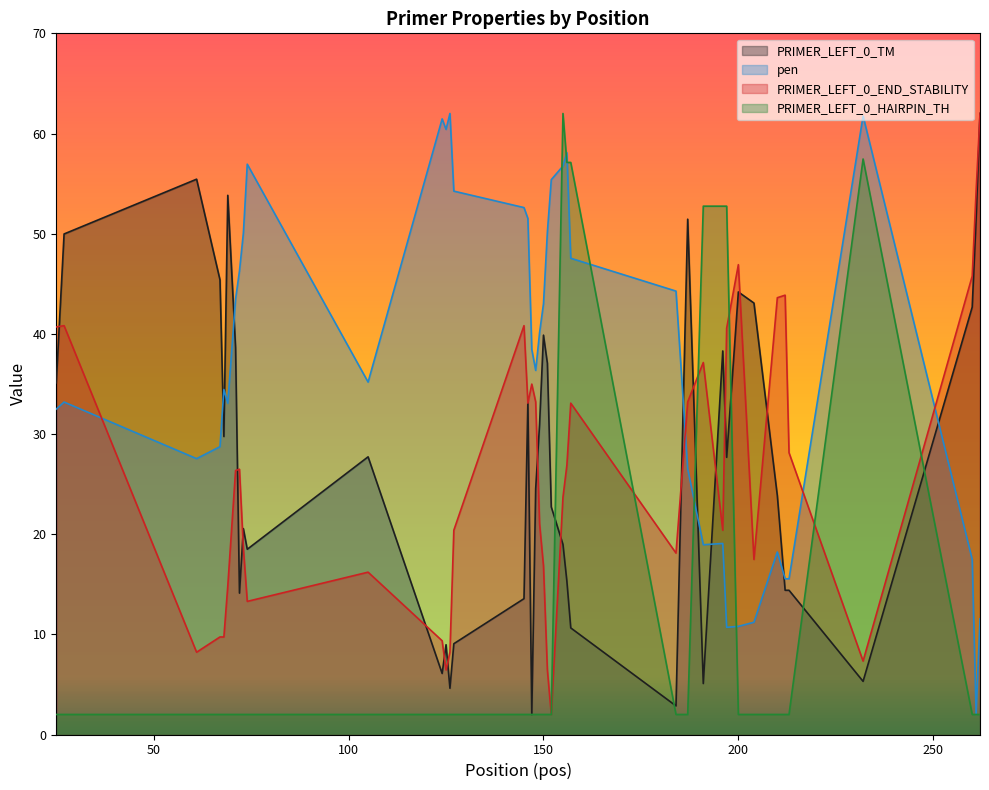

What is the difference between the maximum and second lowest values in the PRIMER_LEFT_0_TM series?

59.1